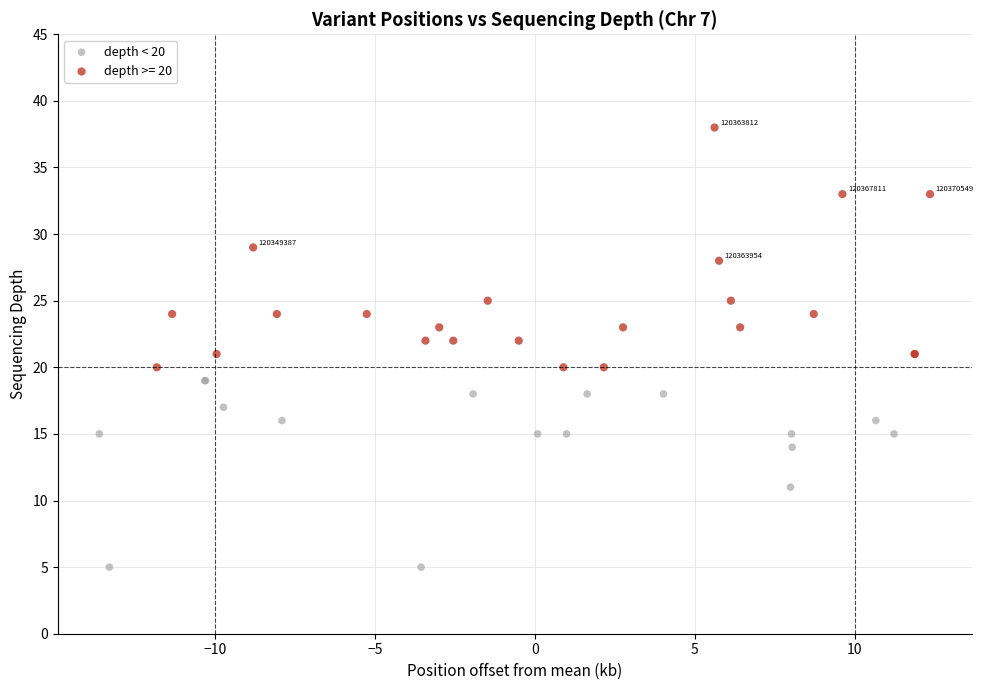

Which series has the widest spread of Y values?

depth >= 20